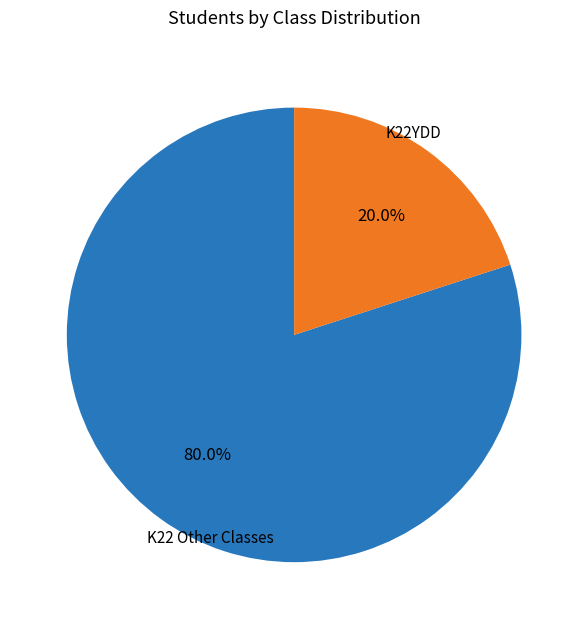

What is the majority slice?

K22 Other Classes